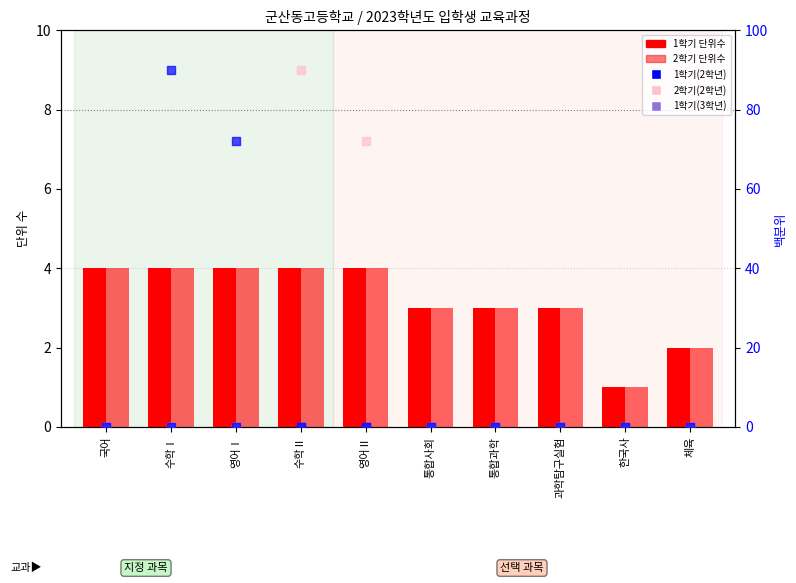

Which series contains the lowest Y value?

1학기(2학년)